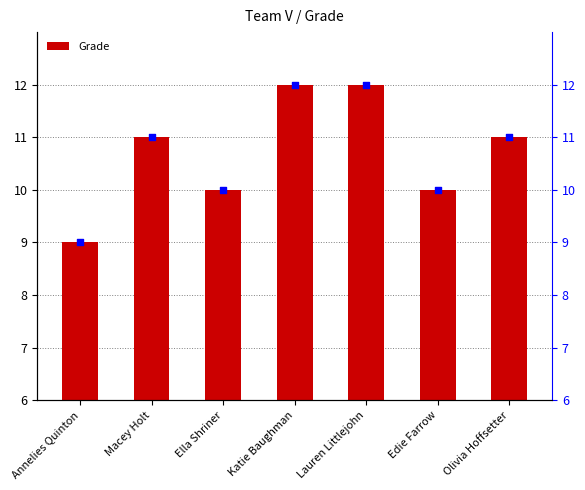

What is the total value across all series at Lauren Littlejohn?

18